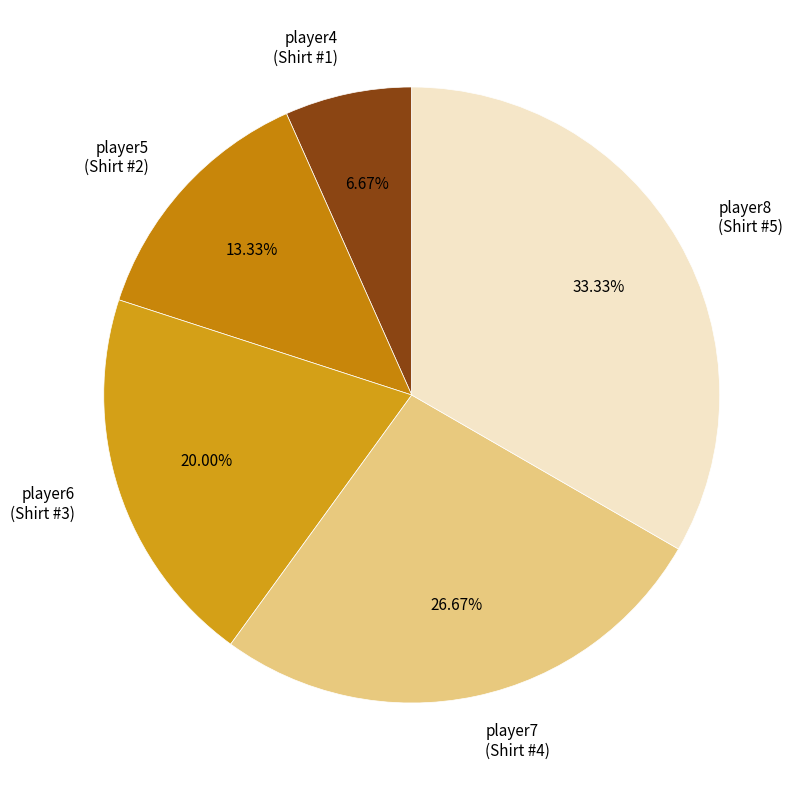

Do player5 and player8 together represent more than half of the pie?

No